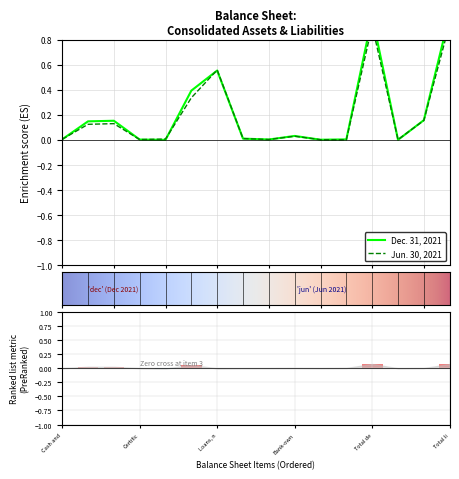

What is the label of the 13th bar from the left?

Total de